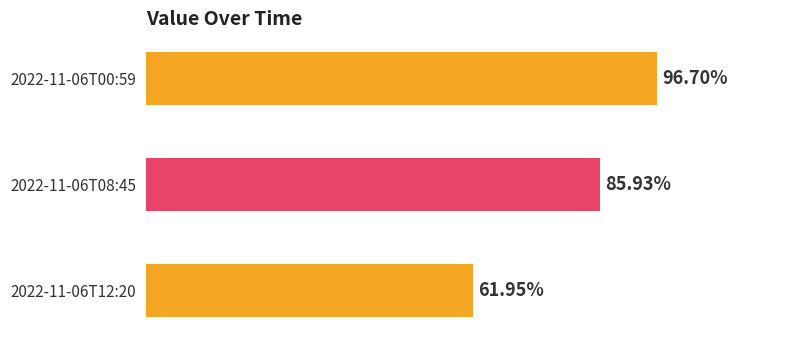

Count the number of categories in the chart.

3